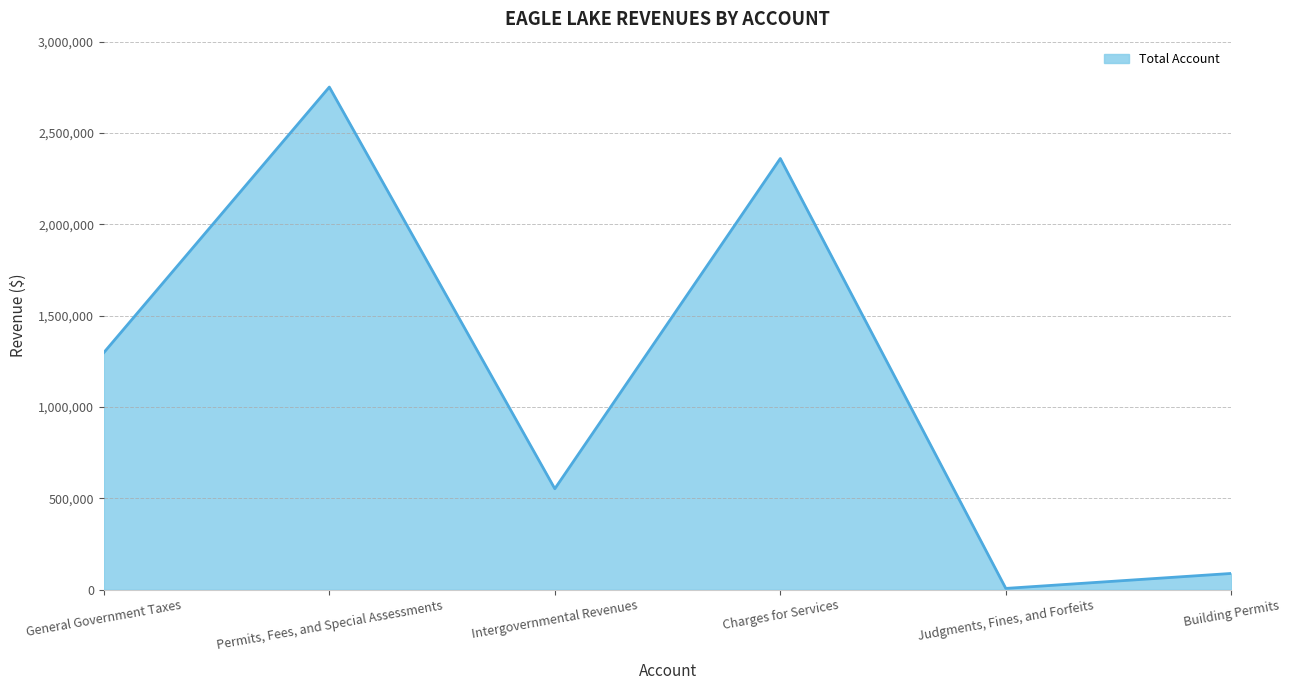

True or false: the data has more than 1 interior local peaks.

True